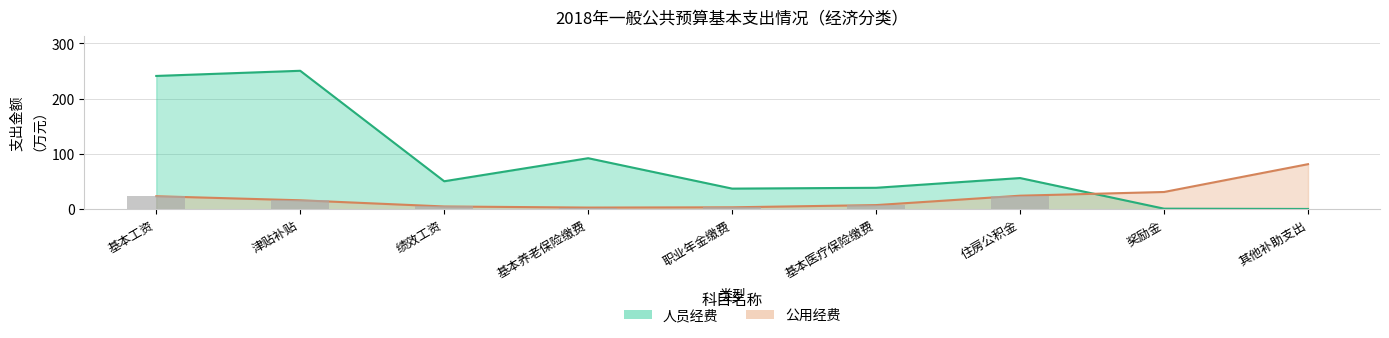

Which series has the widest spread of values?

人员经费